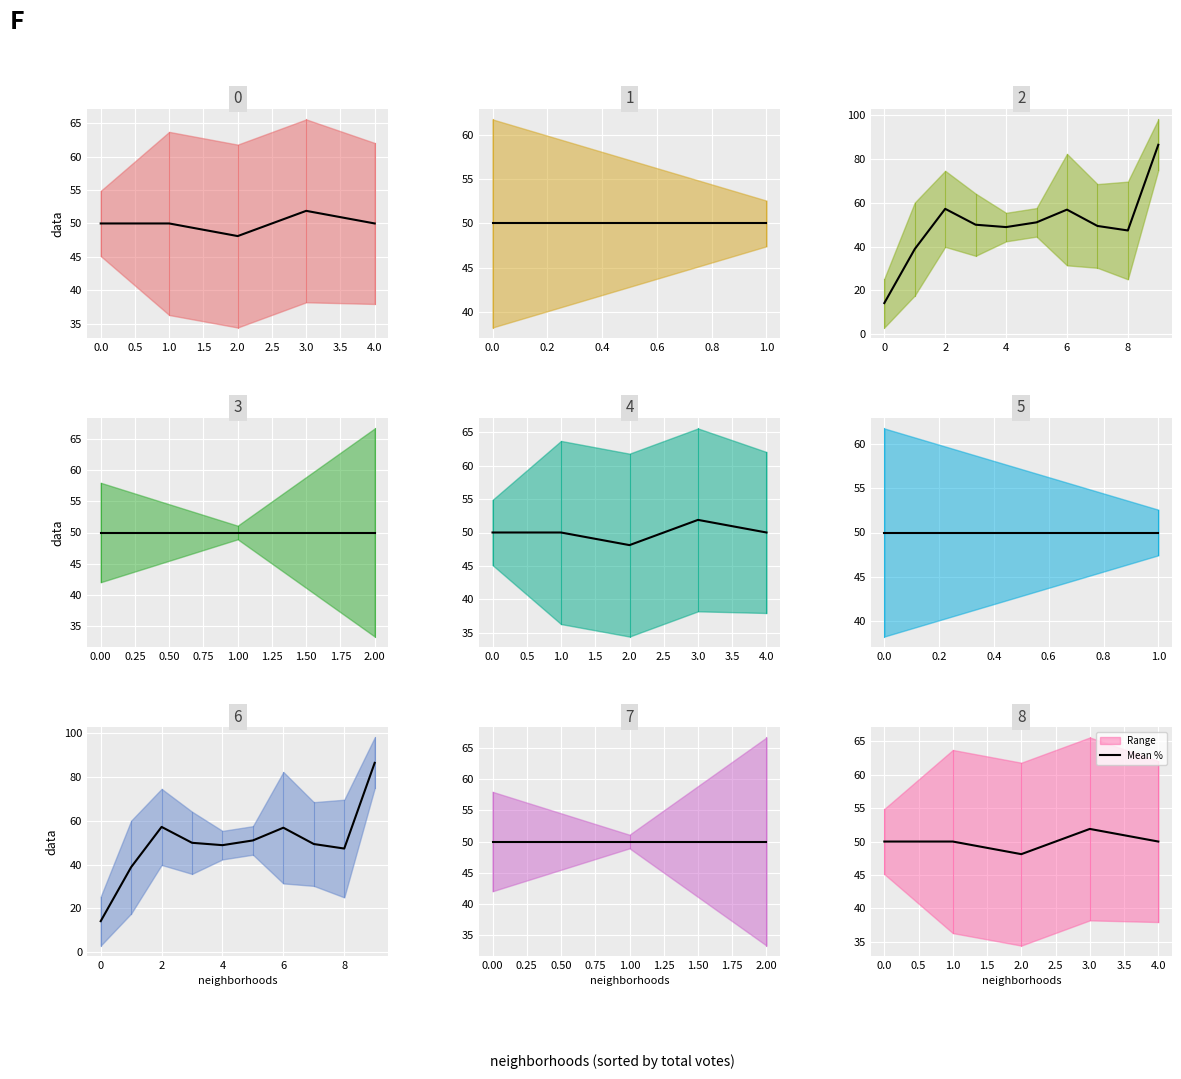

How many lines are shown in the chart?

1